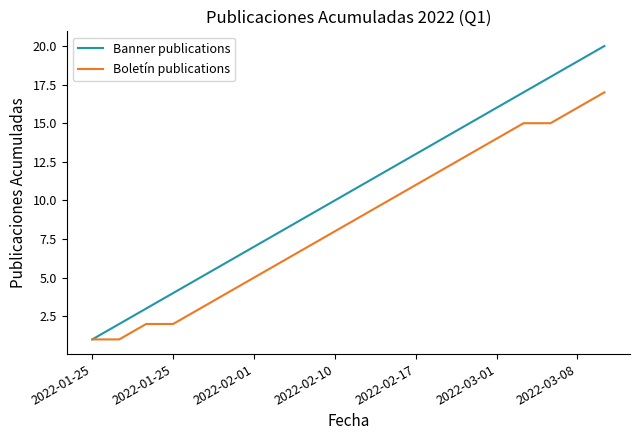

List the series in order of their peak value, highest first.

Banner publications, Boletín publications